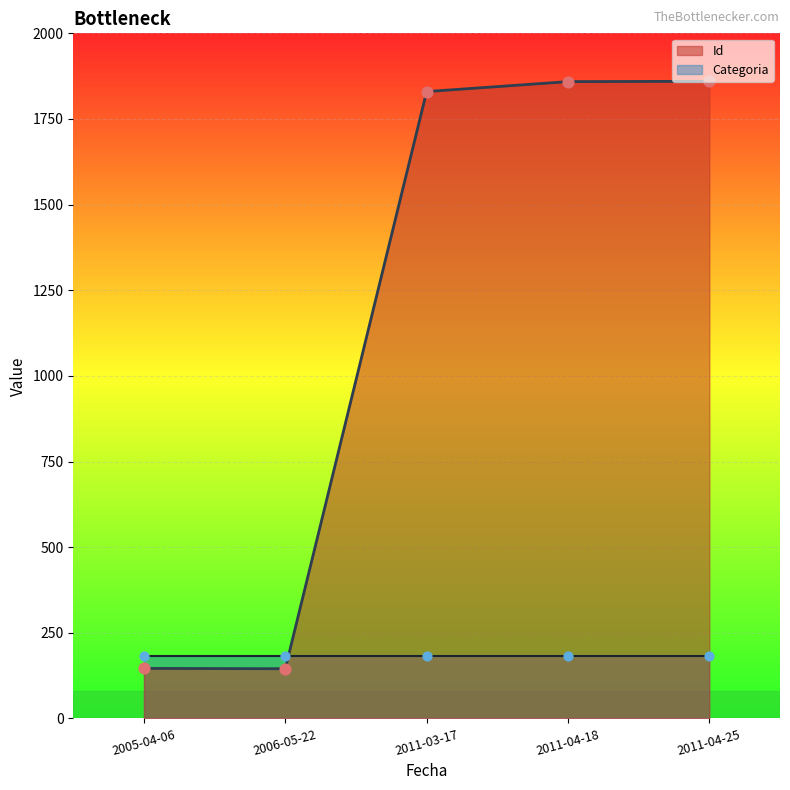

What is the change in value from 2011-03-17 to 2011-04-25?

+30